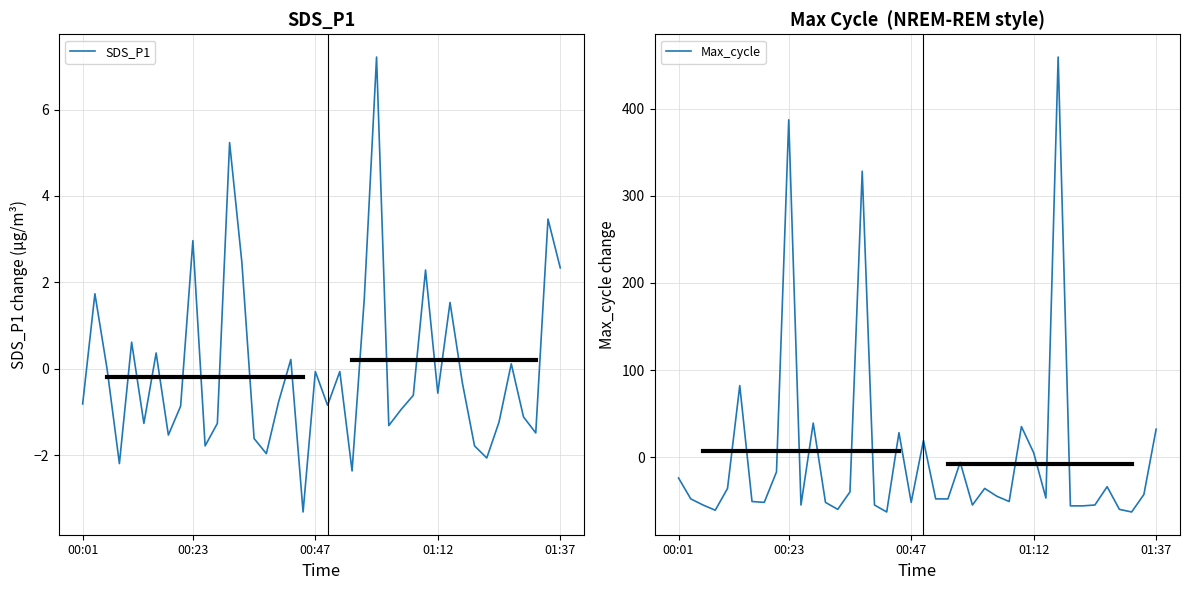

Where is Max_cycle nearest to the value 198?

5